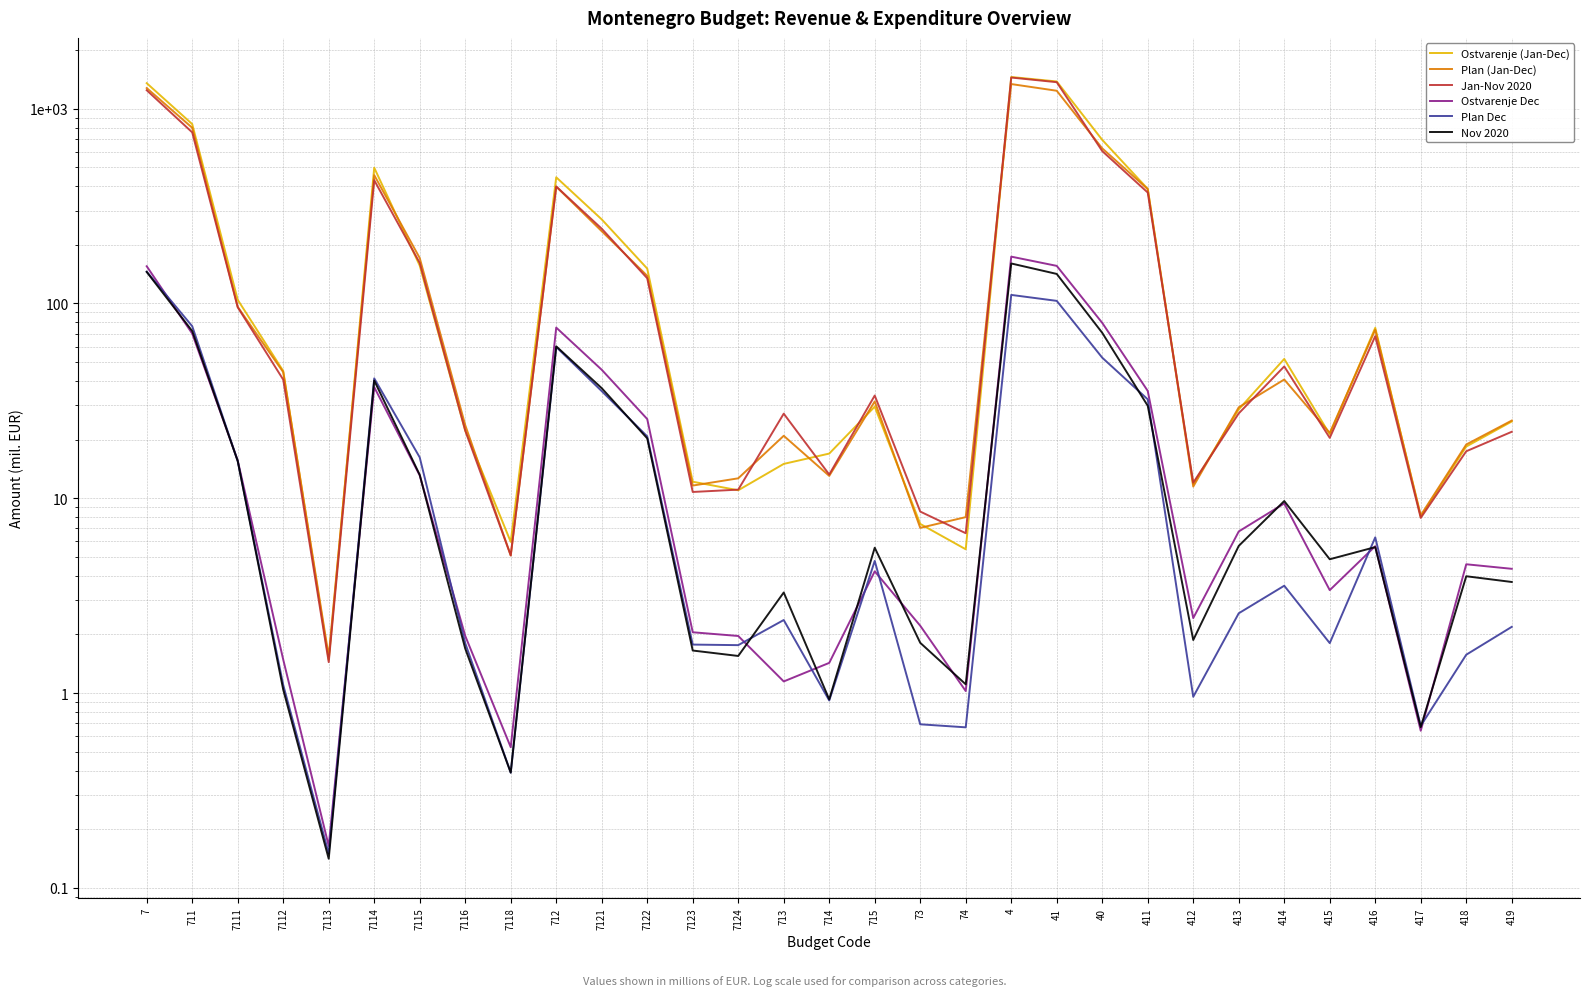

What is the sum of the Plan (Jan-Dec) values at 4 and 7123?

1349.2